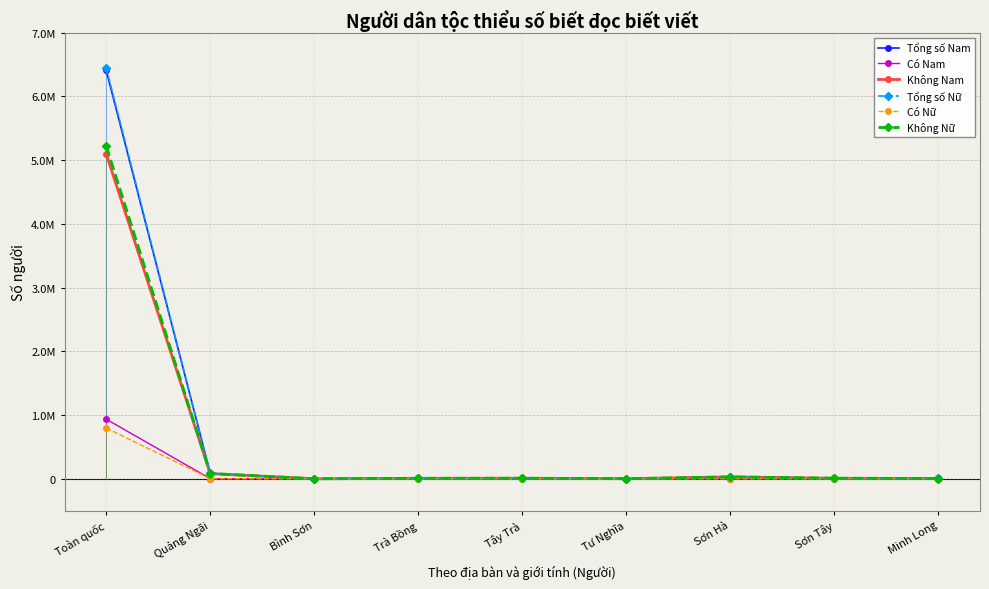

At which label is Có Nam closest to 467172?

Quảng Ngãi